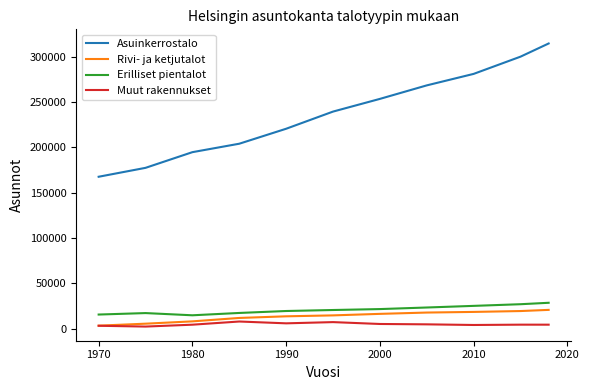

Which series has the largest total across all categories?

Asuinkerrostalo